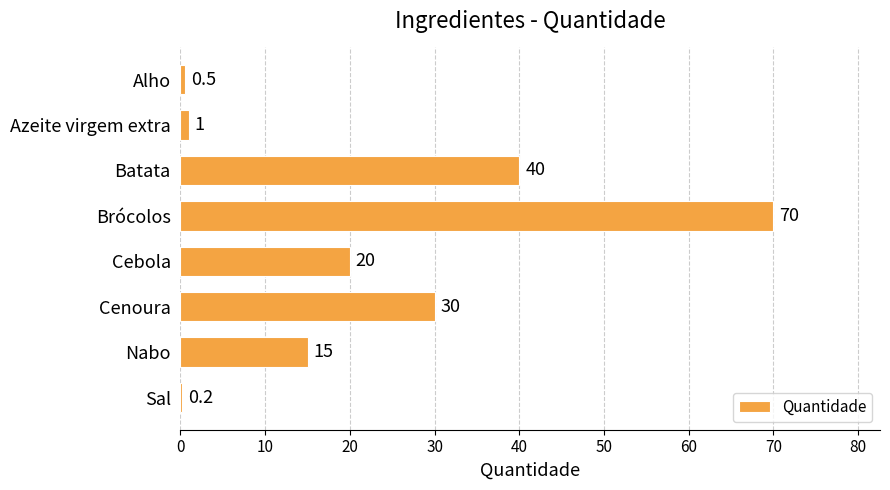

What is the approximate value at Batata?

40.0